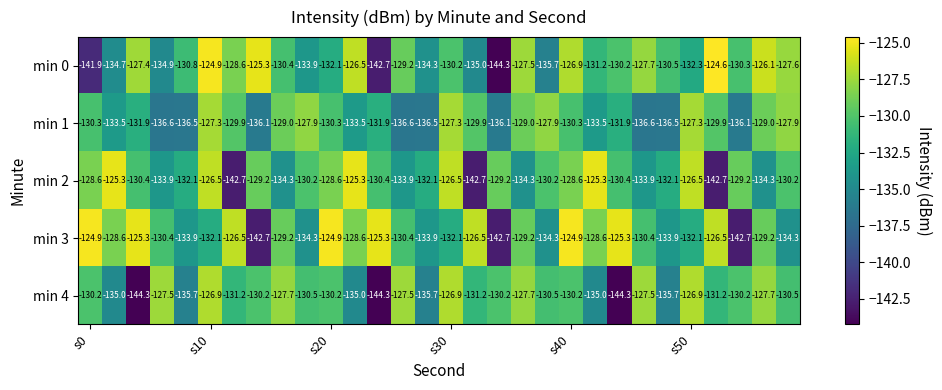

What is the sum of all min 2 values?

-3939.6